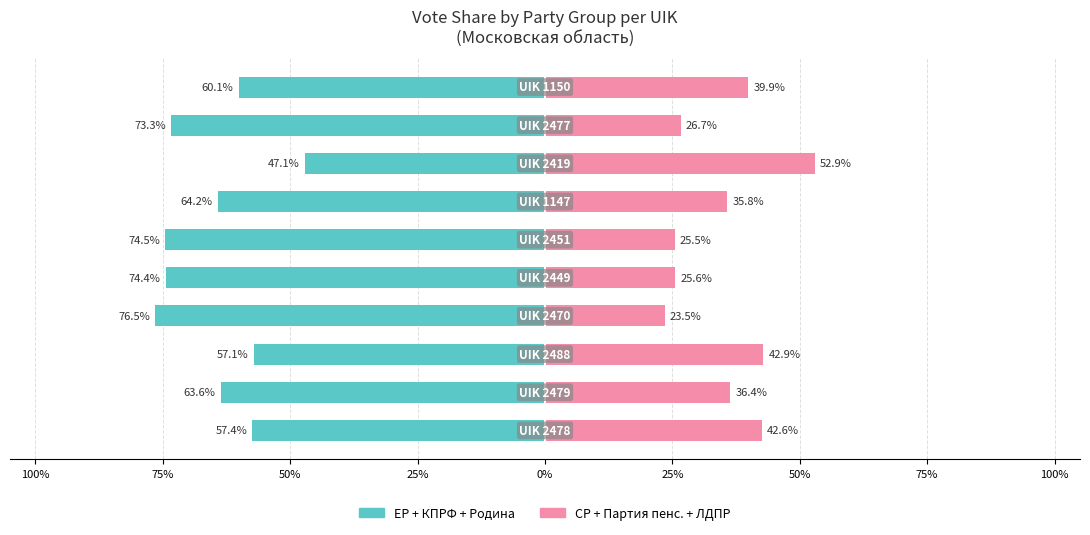

Reading right to left, list all the values displayed in this chart.

Left (ЕР+КПРФ+Родина): -60.1	-73.3	-47.1	-64.2	-74.5	-74.4	-76.5	-57.1	-63.6	-57.4
Right (СР+Партия пенс.+ЛДПР): 39.9	26.7	52.9	35.8	25.5	25.6	23.5	42.9	36.4	42.6